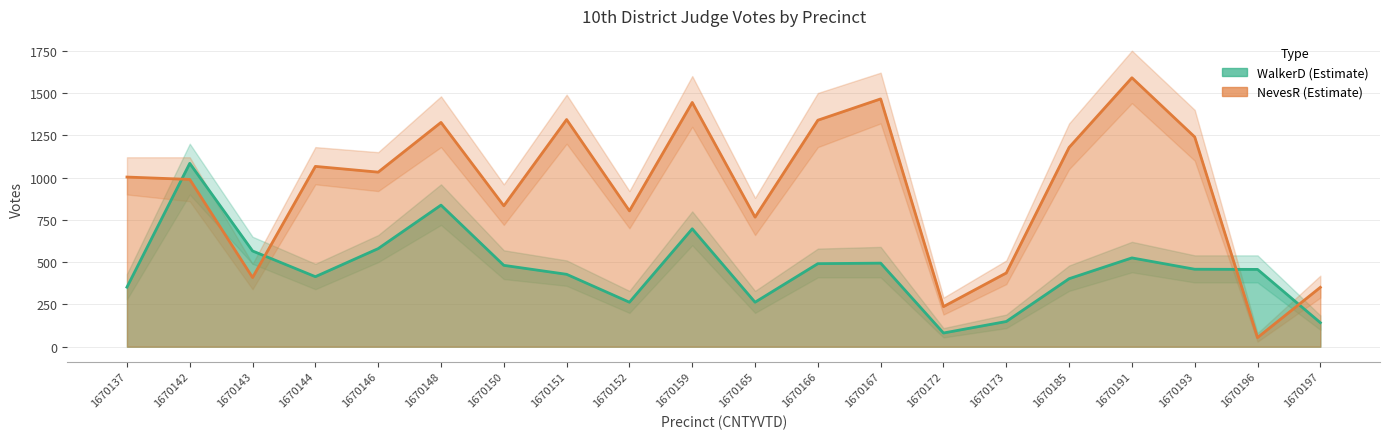

Where is the first local maximum for NevesR_16G_10th District Judge?

1670144